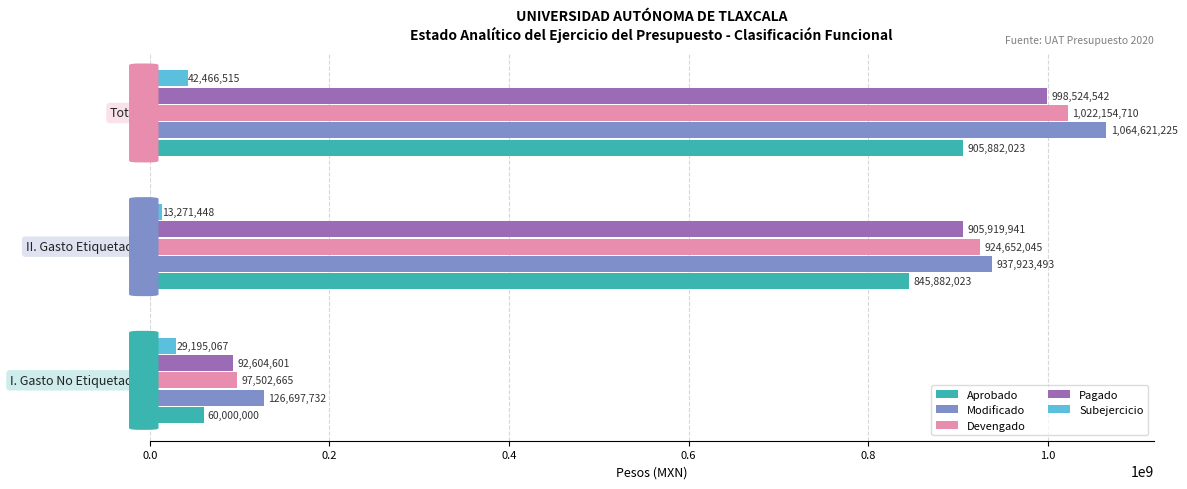

Count the Subejercicio values in the range 13271448 to 42466515.

3